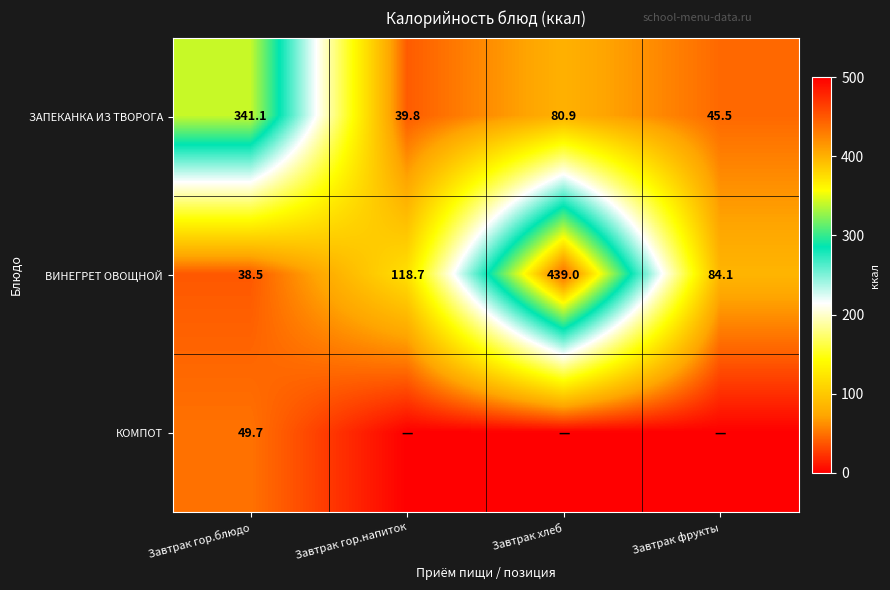

Between Завтрак фрукты and Завтрак хлеб, which is larger?

Завтрак хлеб